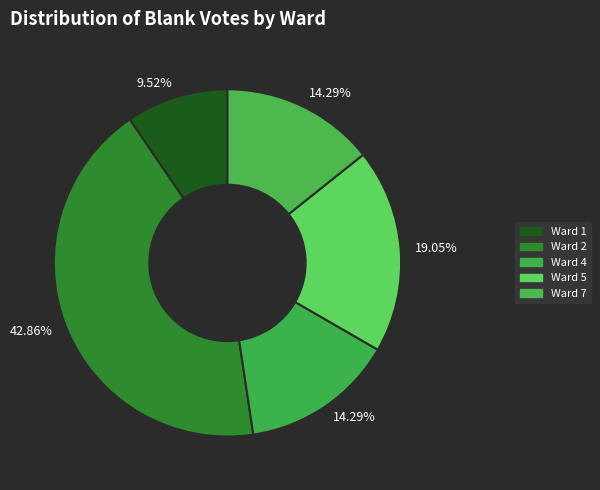

Count the number of slices in the pie.

5